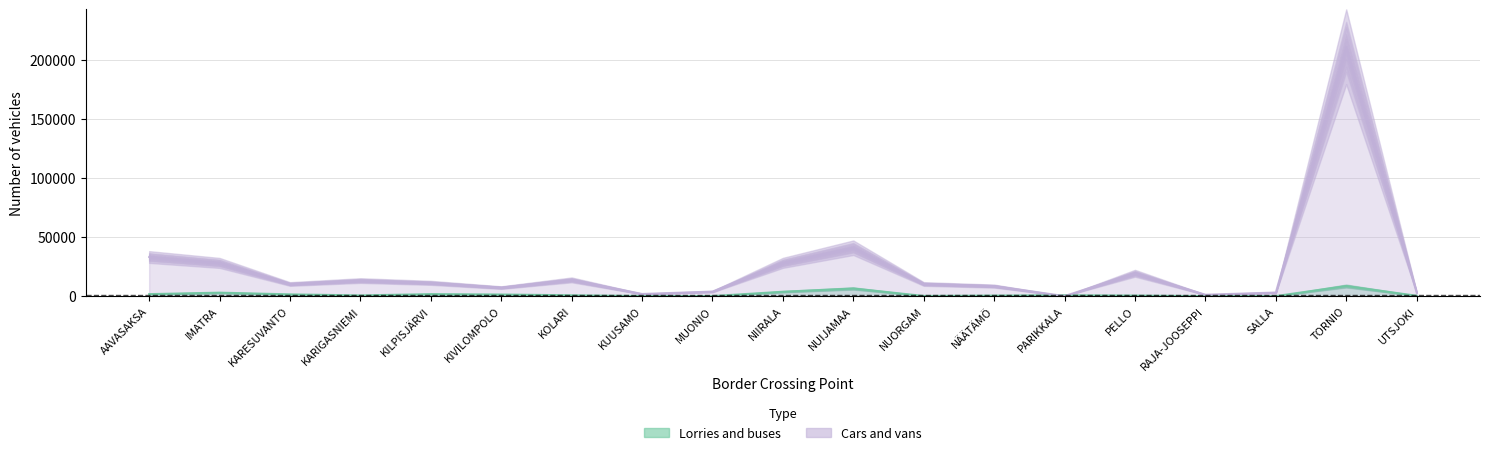

Which category has the highest value in the Lorries and buses series?

TORNIO